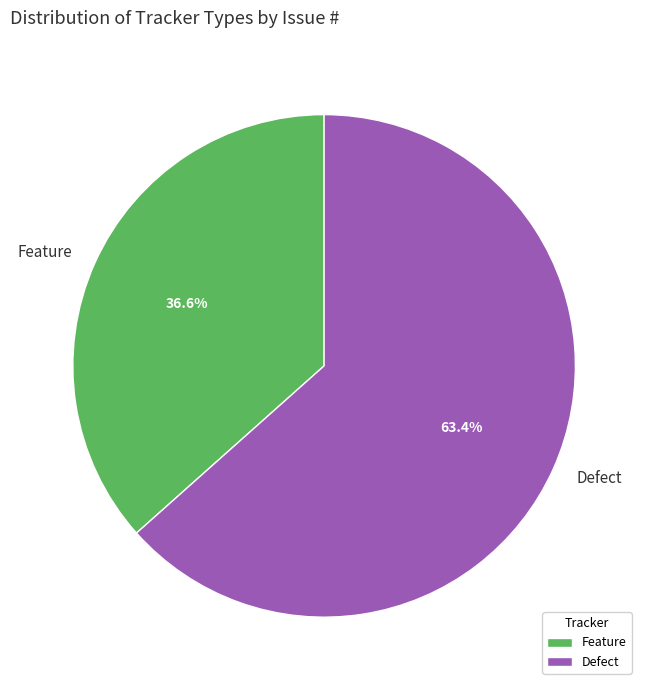

The Feature slice represents 37% of the pie. True or false?

True